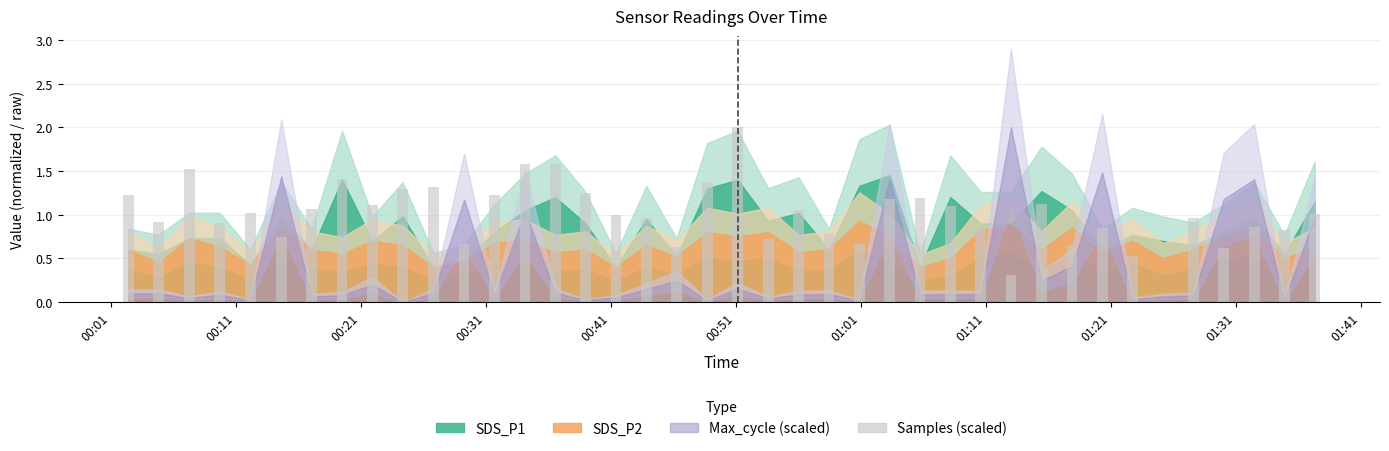

What is the sum of all values?

40.0